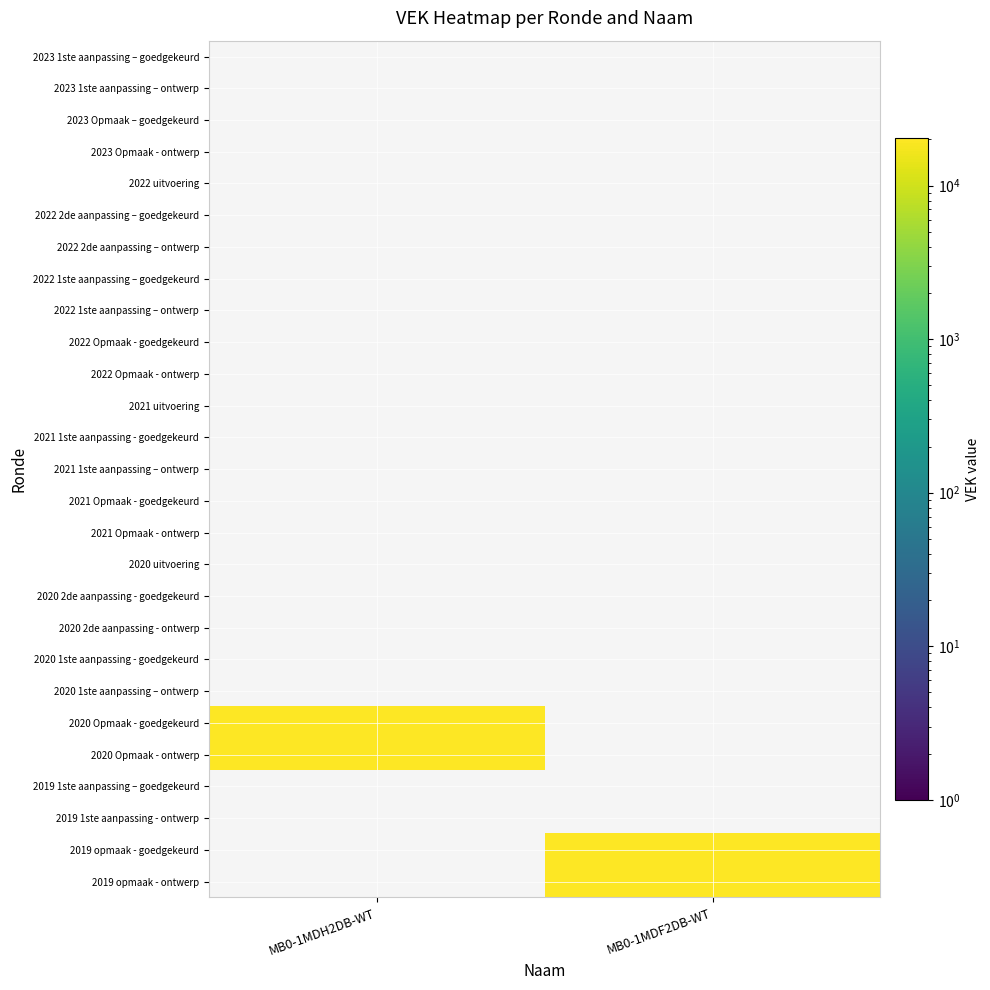

Which series has the largest range (max minus min)?

2020 Opmaak - goedgekeurd